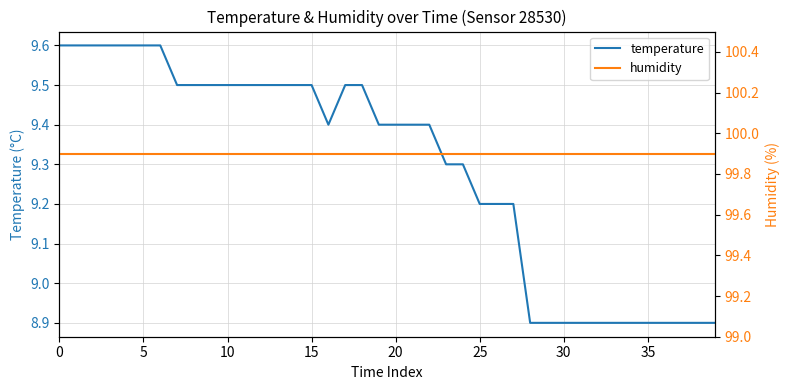

At 25, list the series in order from smallest to largest.

temperature, humidity